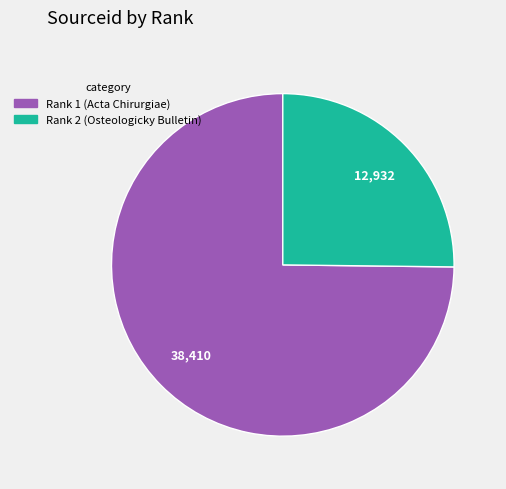

The Rank 2 (Osteologicky Bulletin) slice represents 34% of the pie. True or false?

False